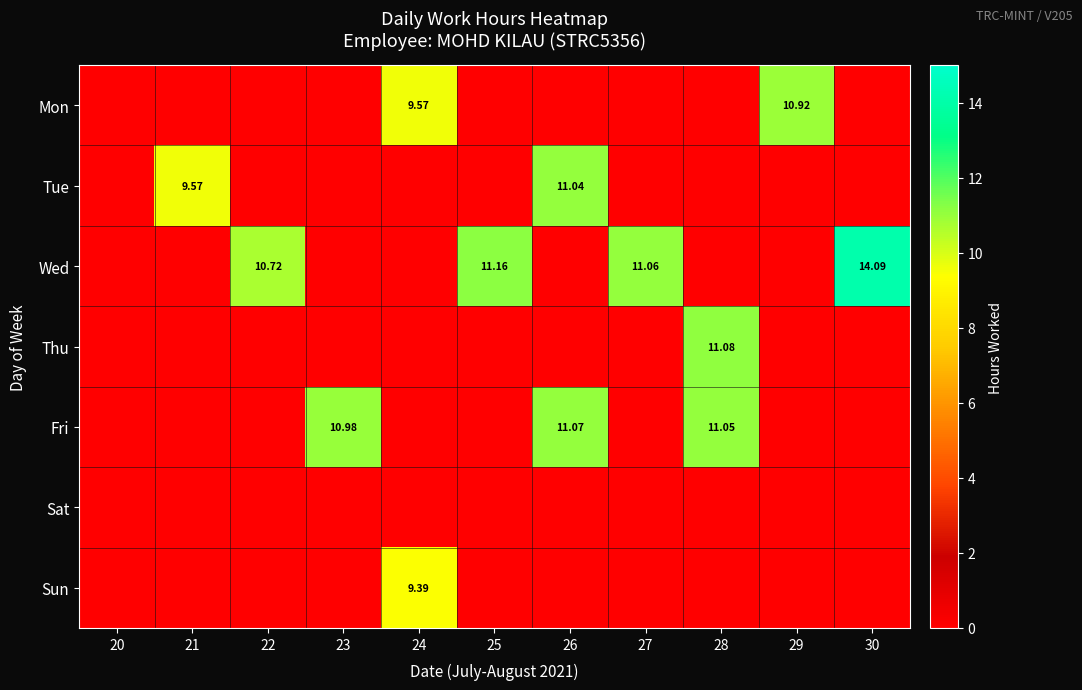

Is it true that Sat equals 0.0 at 29?

True